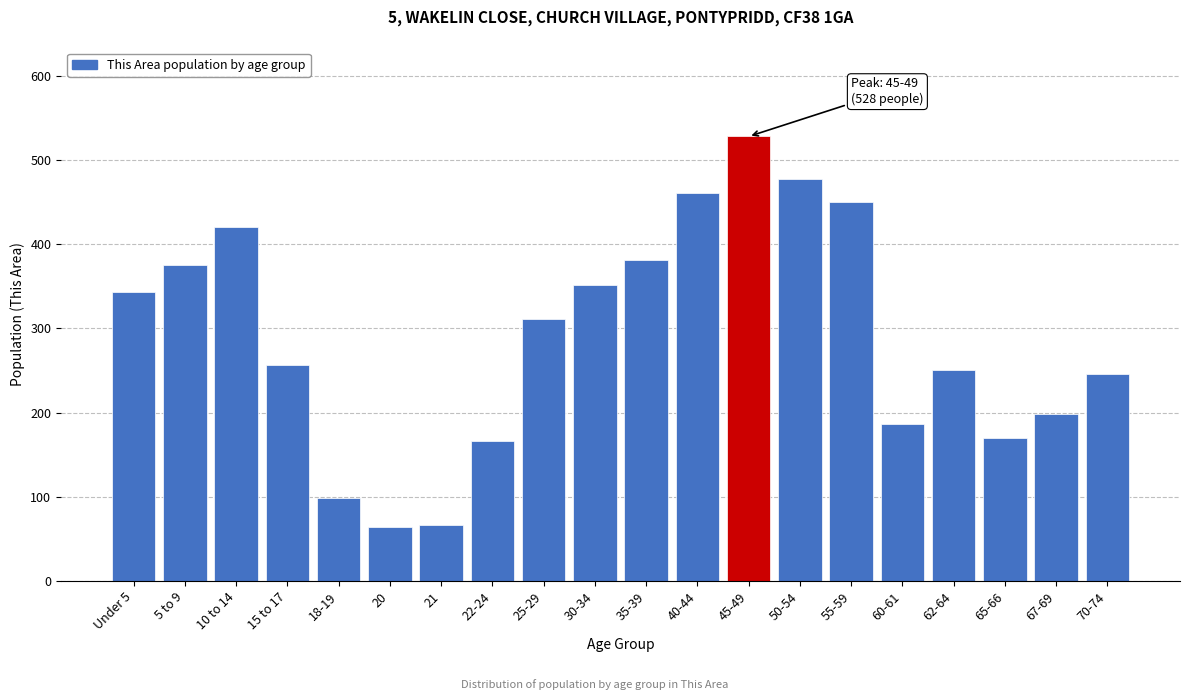

At which label is the value closest to 296?

25-29